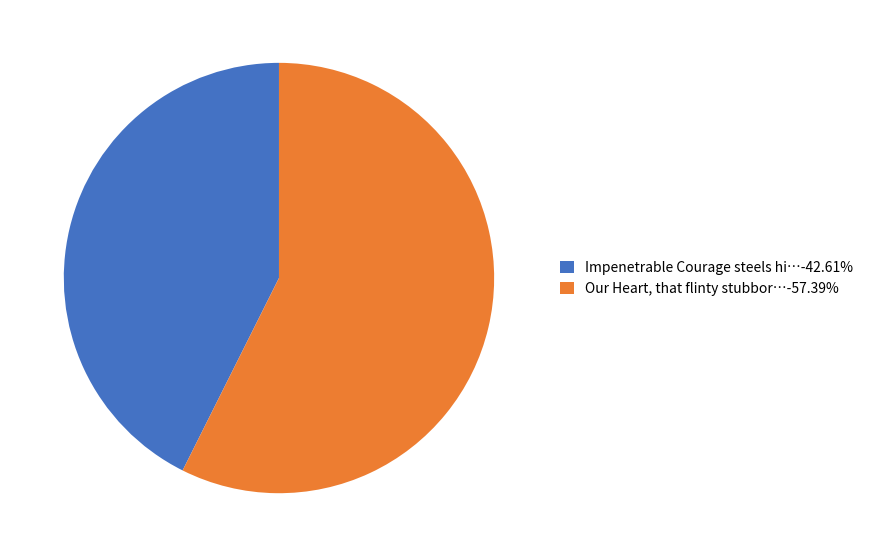

How many slices are in this pie chart?

2